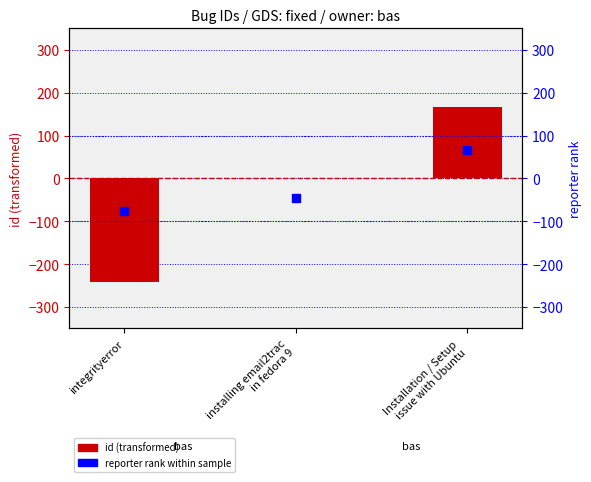

Which series contains the highest Y value?

id (centered)